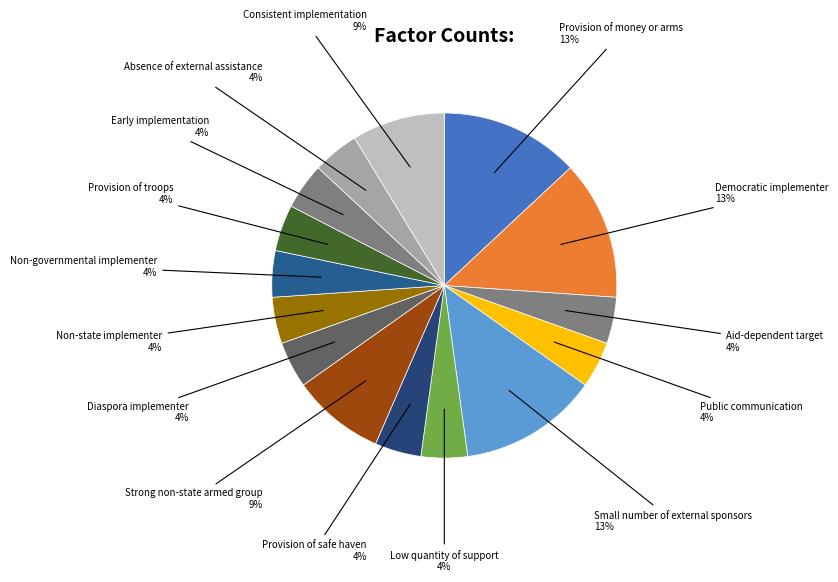

To the nearest percent, what is the average slice percentage?

7%